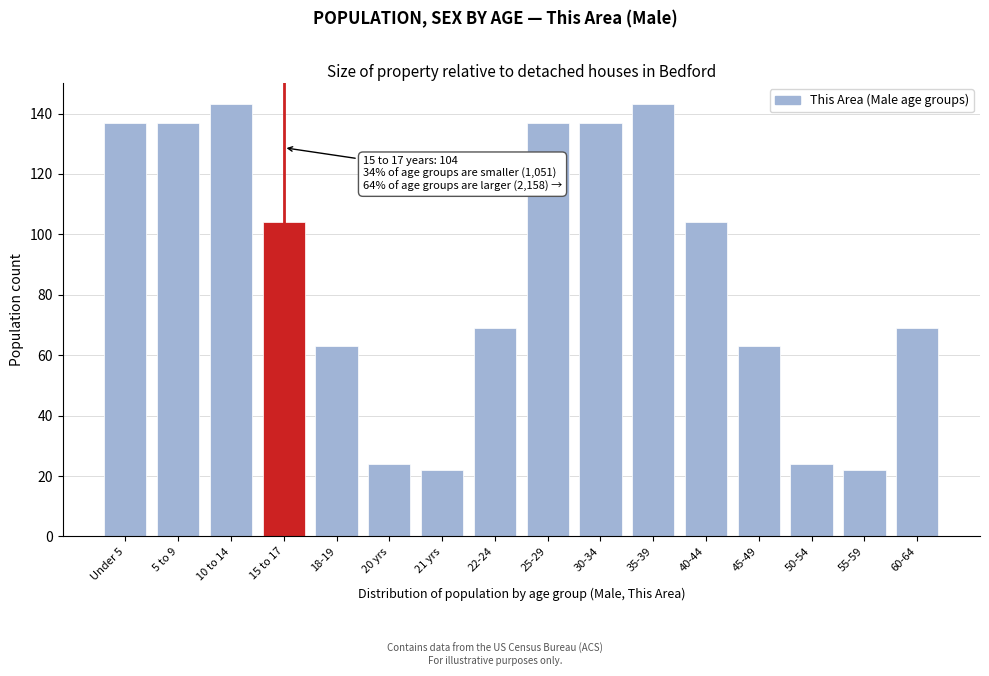

Reading left to right, extract all data points from this chart.

137	137	143	104	63	24	22	69	137	137	143	104	63	24	22	69